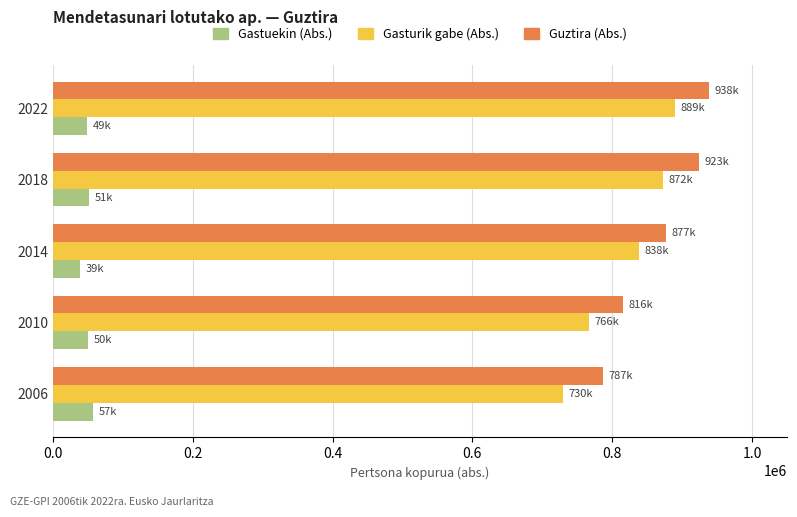

What is the difference between the maximum and minimum values in the Gasturik gabe (Abs.) series?

159777.4